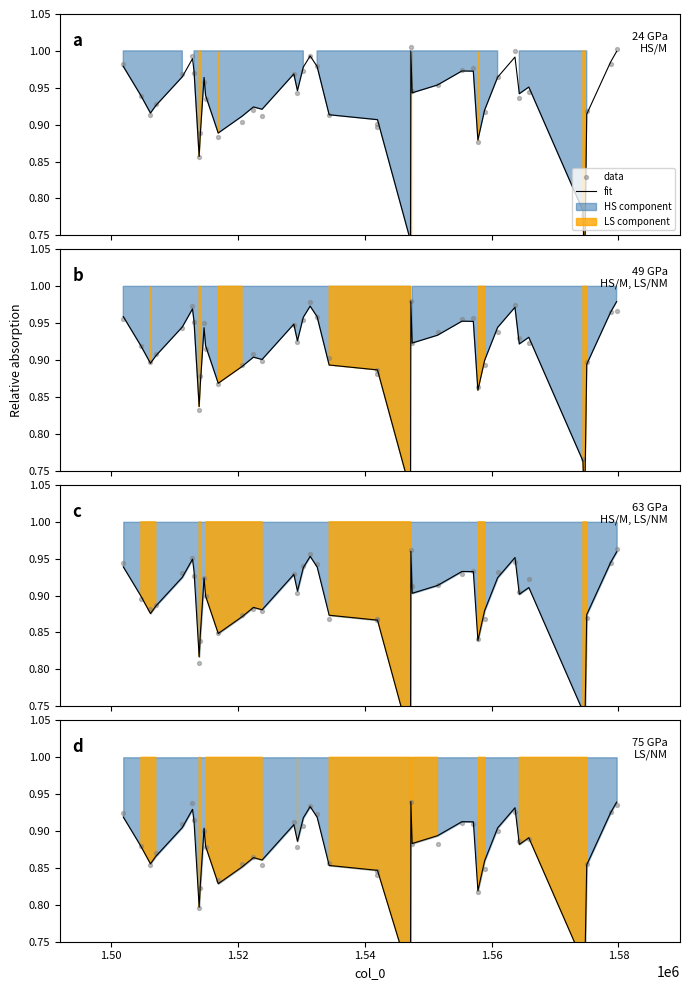

Which series has the widest spread of Y values?

data